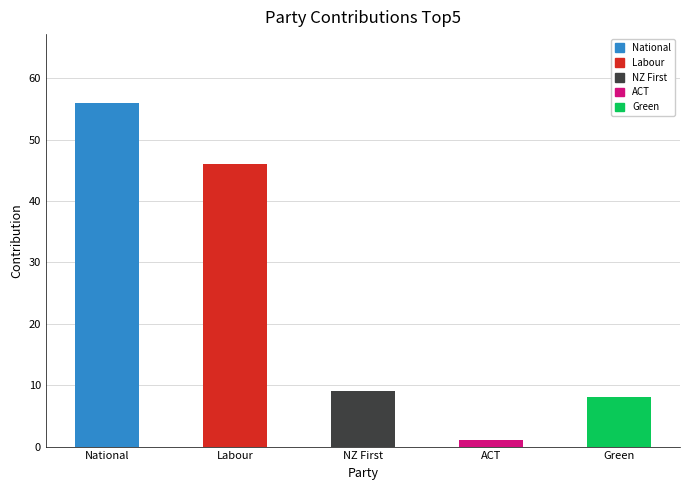

Reading left to right, what are all the values shown in this chart?

National=56	Labour=46	NZ First=9	ACT=1	Green=8